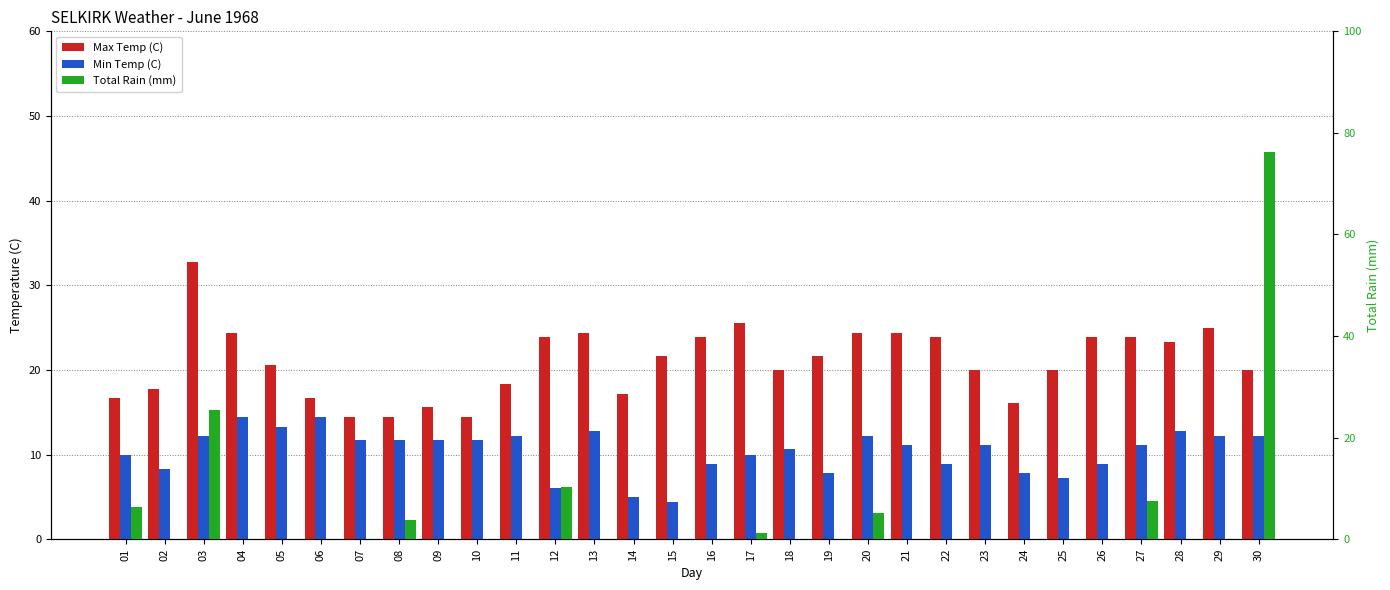

What is the value of the Max Temp (C) bar at the 27th from the left?

23.9